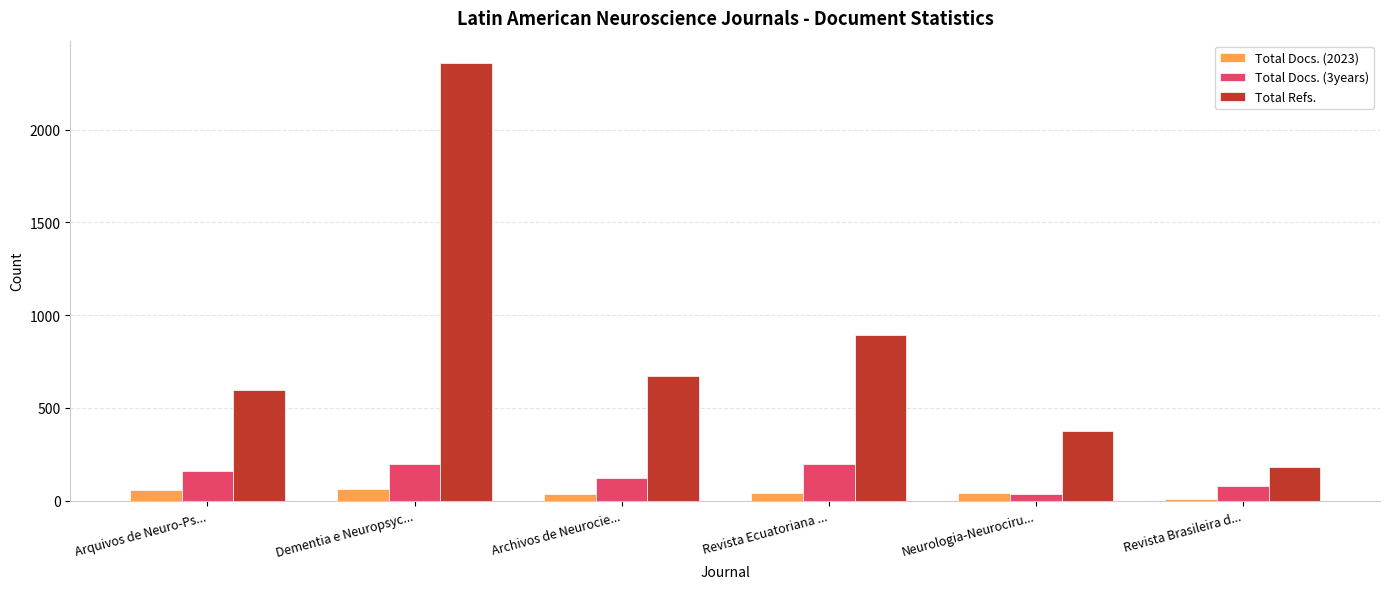

Which series has the largest total across all categories?

Total Refs.